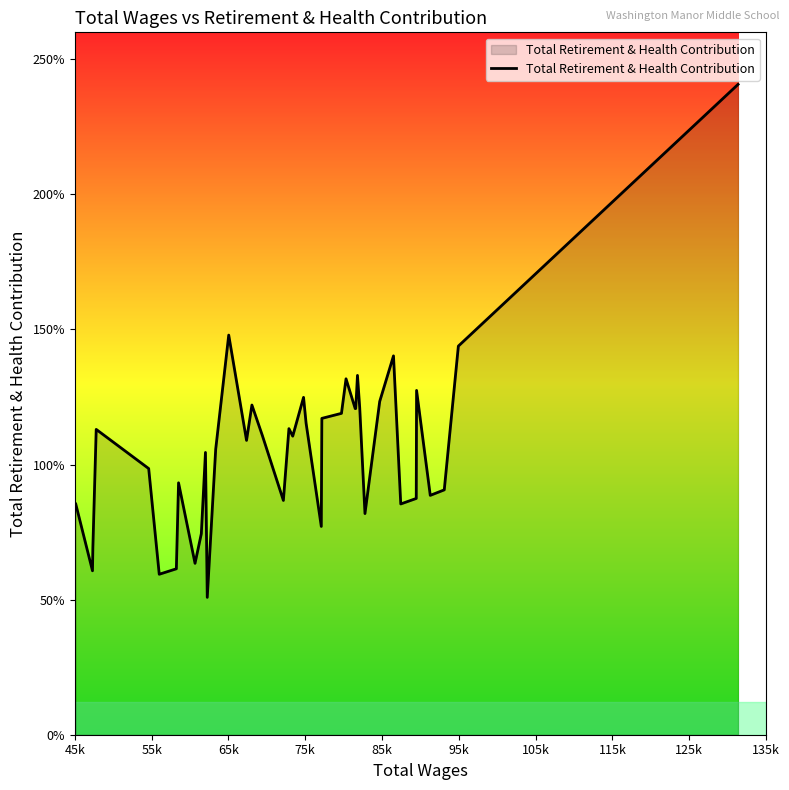

Does the chart have visible grid lines?

No